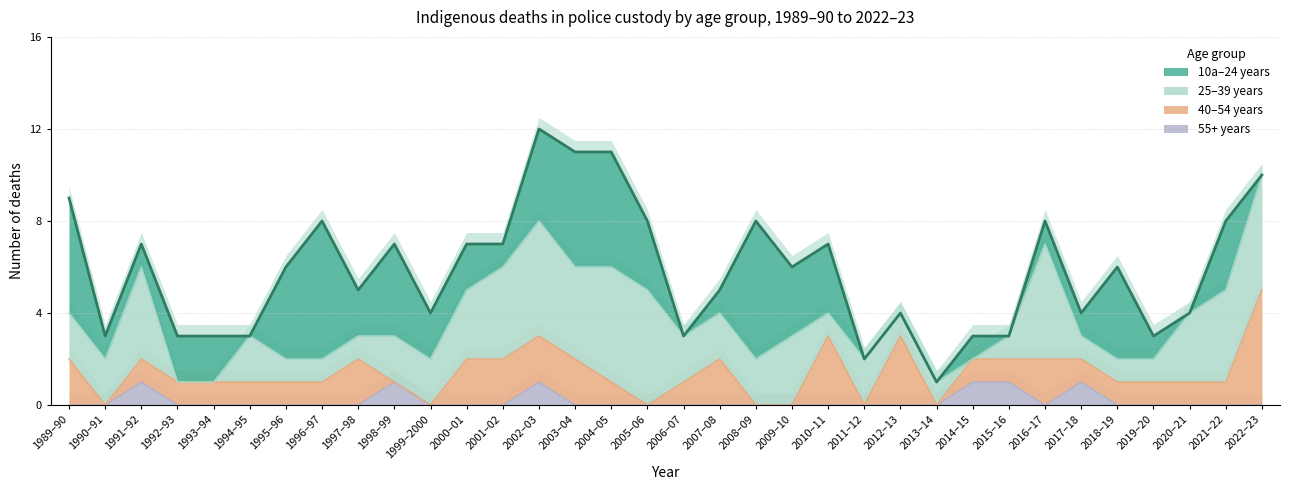

Which series has the largest total across all categories?

25–39 years